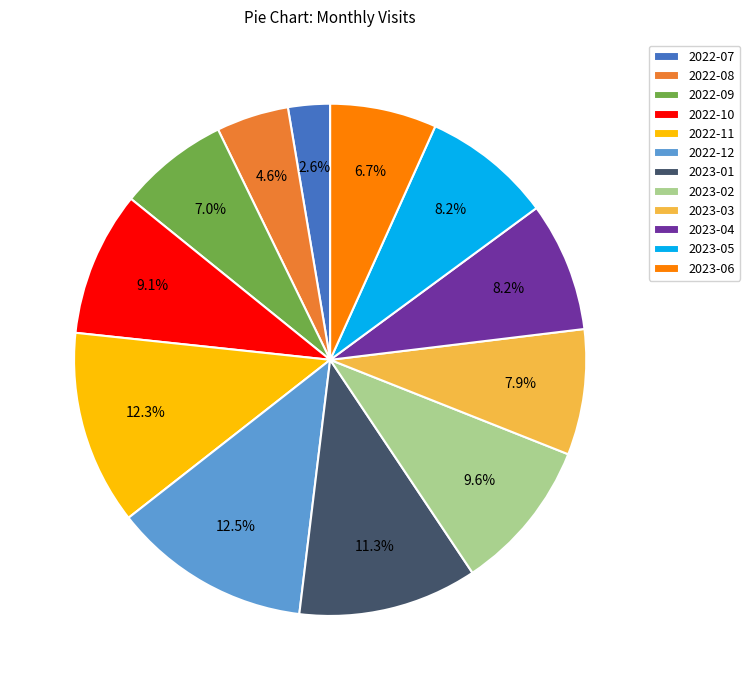

The 2022-11 slice represents 12% of the pie. True or false?

True